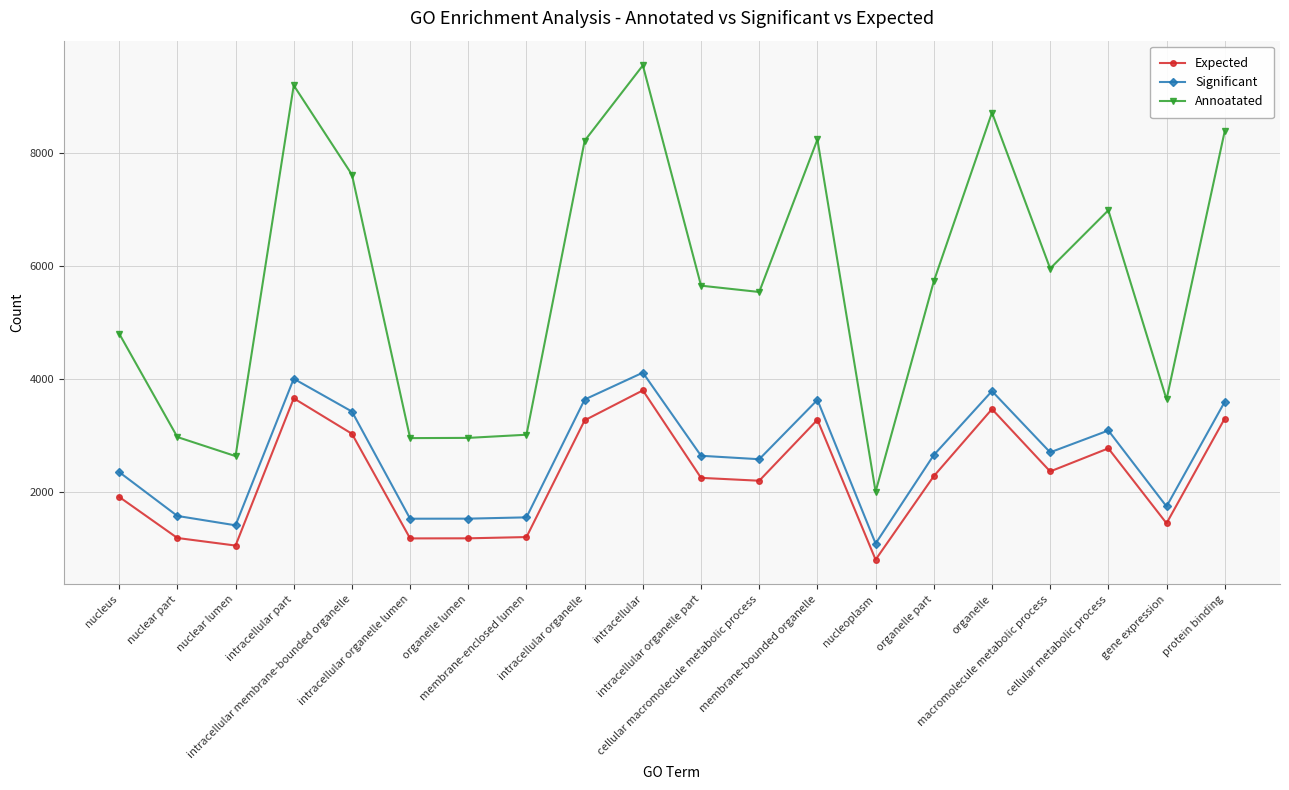

True or false: Expected has a value of 4844.9 at intracellular membrane-bounded organelle.

False